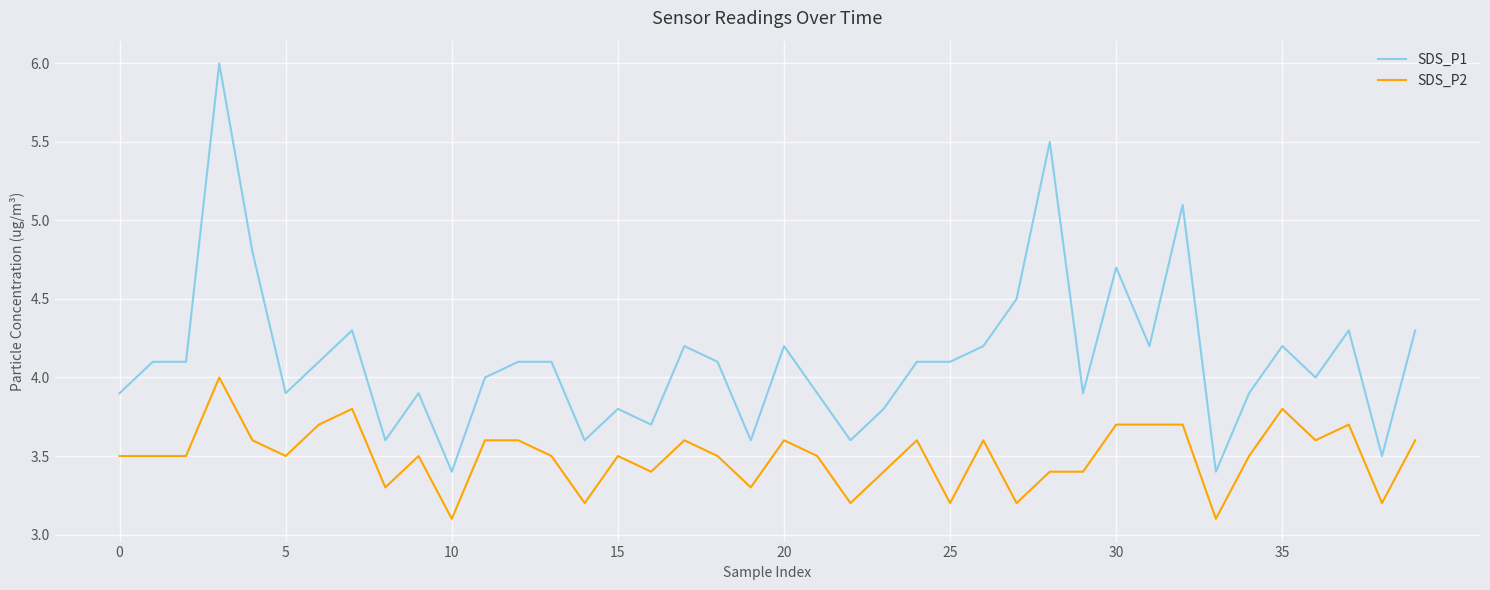

What is the difference between the maximum and minimum values in the SDS_P1 series?

2.6